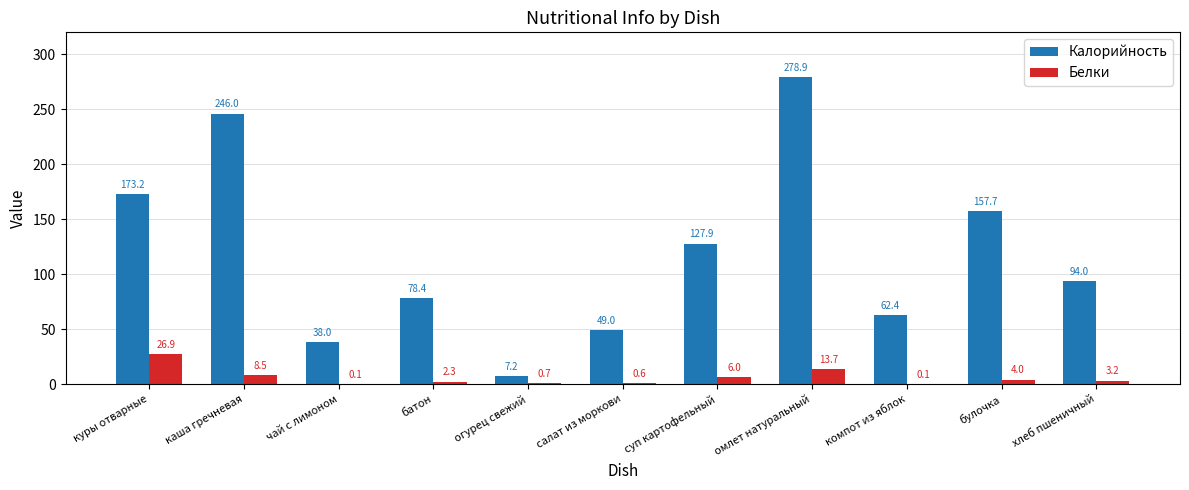

What is the sum of the Белки values at компот из яблок and куры отварные?

27.0